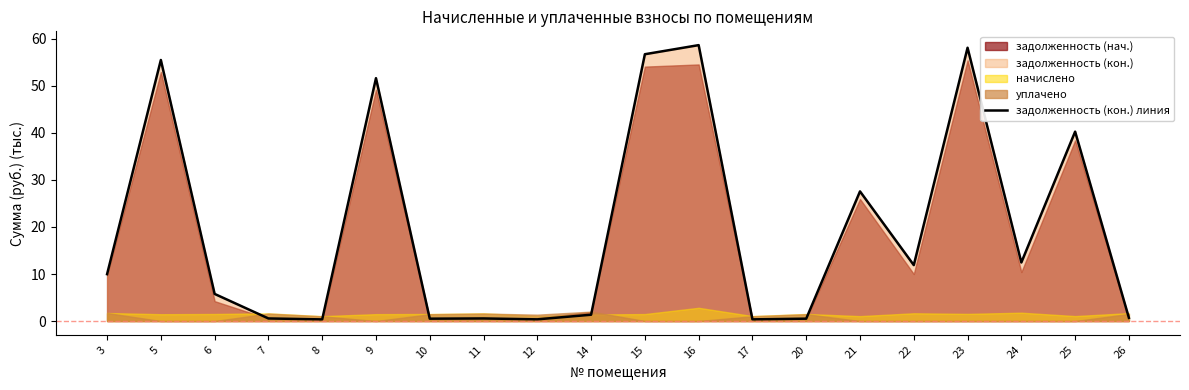

Is it true that задолженность (кон.) линия equals 56.7 at 15?

True